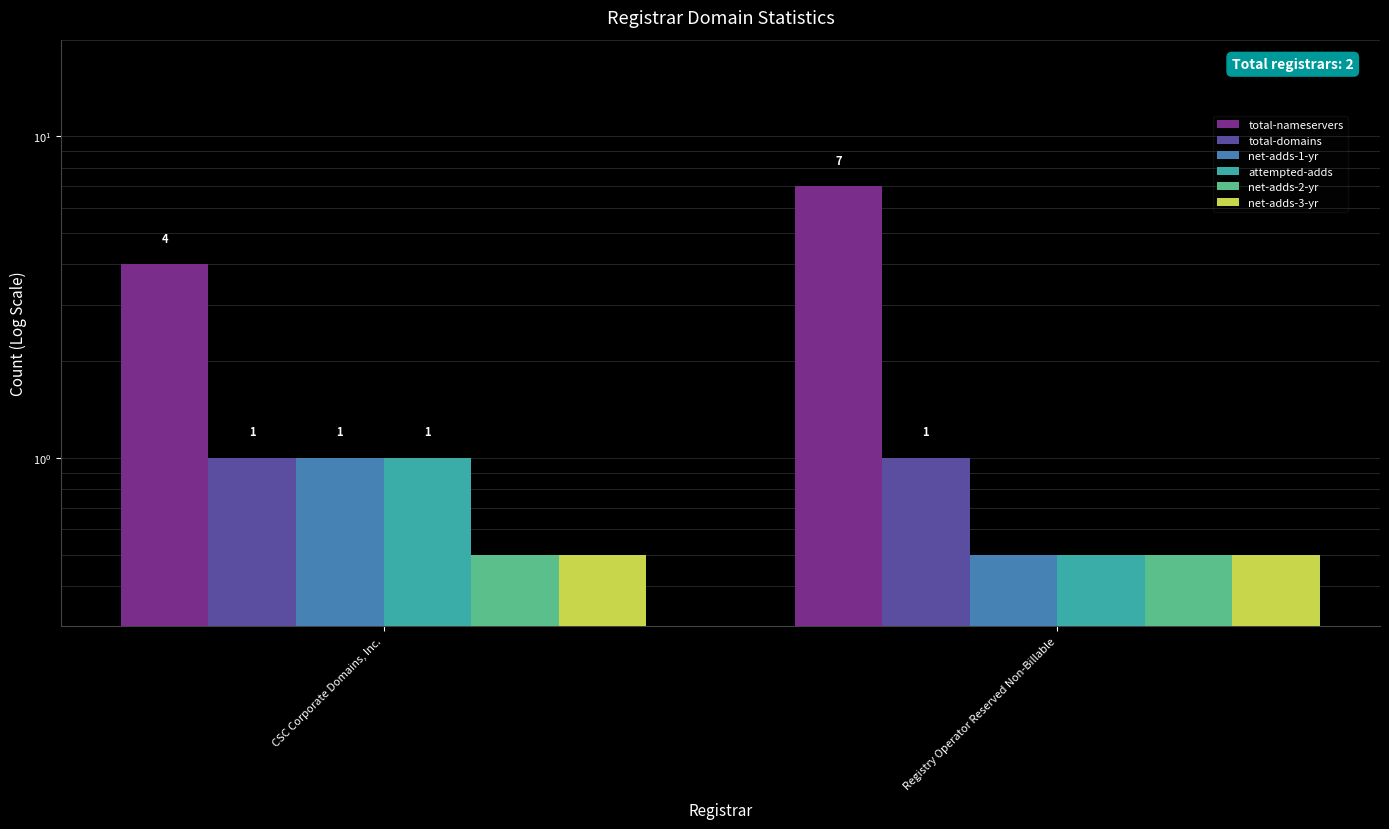

Which series changed the most between CSC Corporate Domains, Inc. and Registry Operator Reserved Non-Billable?

total-nameservers